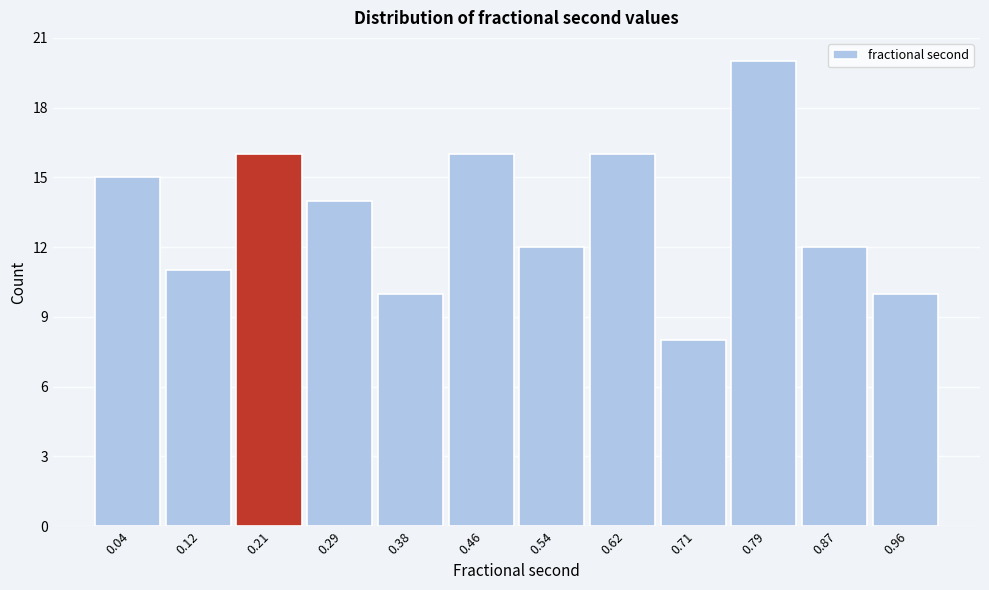

What is the height of the bar covering 0.58 to 0.67 on the x-axis? Neither the bar edges nor the heights are printed on the chart, so give them approximately, as read against the axes.

16